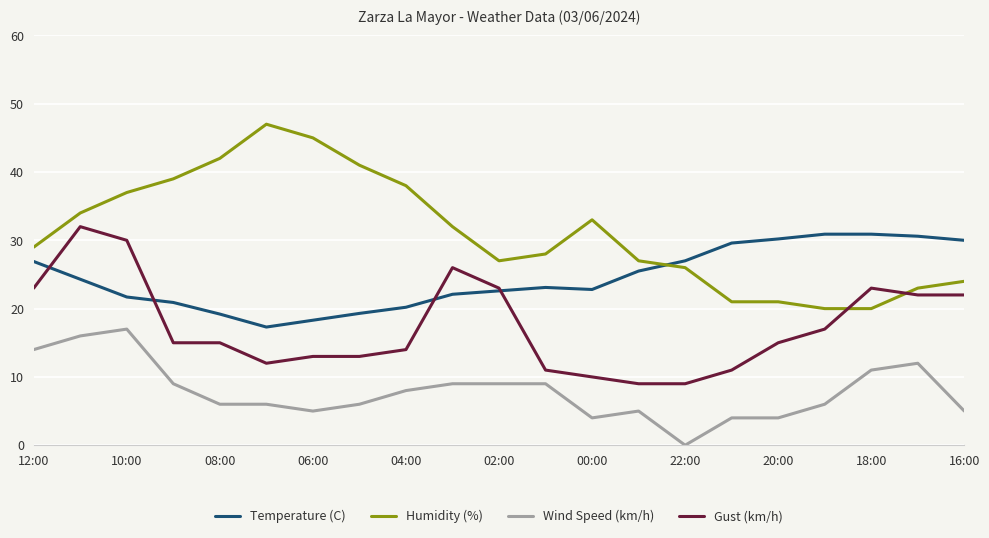

Which series has the widest spread of values?

Humidity (%)